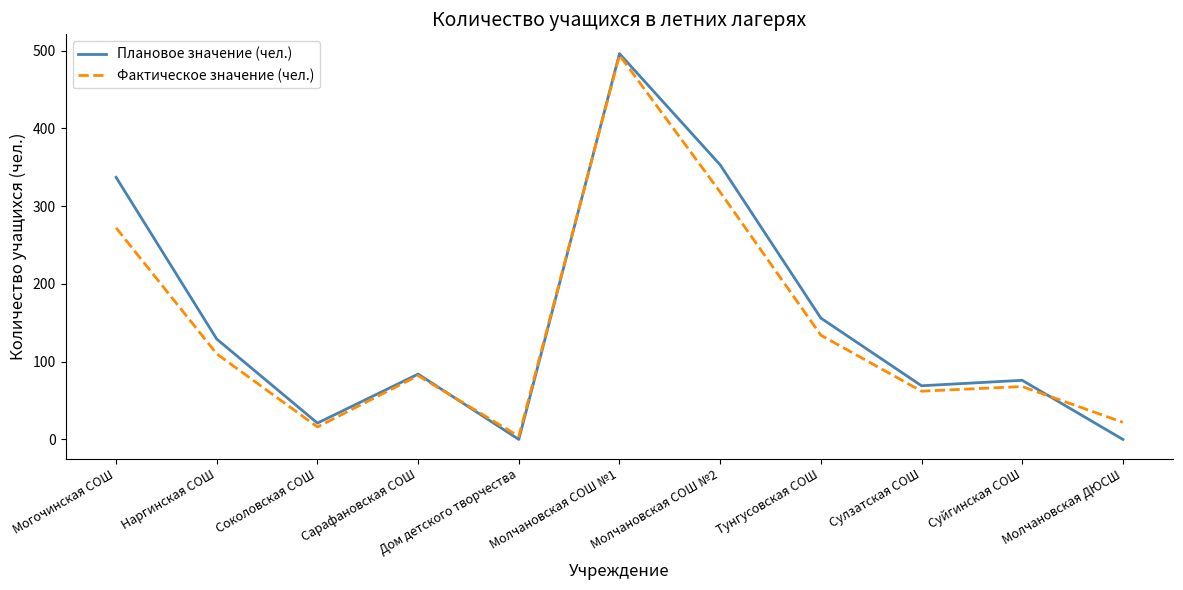

At which label does Фактическое значение (чел.) first exceed 82?

Могочинская СОШ